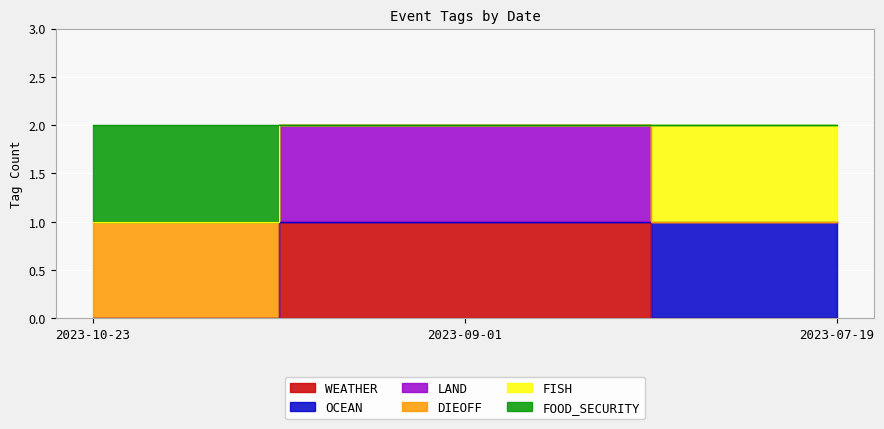

Which has a higher value, 2023-10-23 or 2023-07-19?

2023-10-23